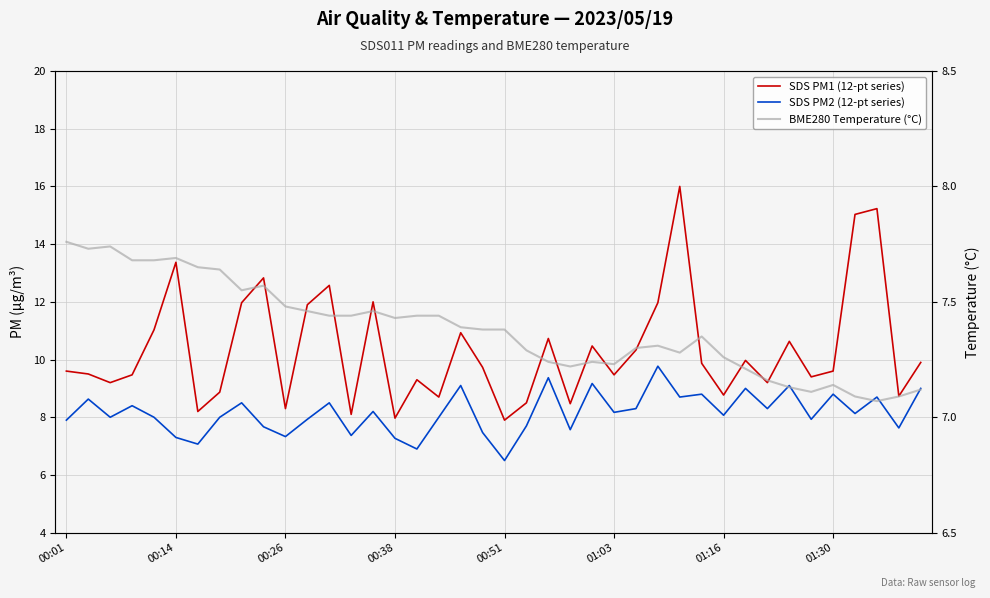

True or false: SDS PM1 (12-pt series) and BME280 Temperature (°C) intersect in this chart.

False